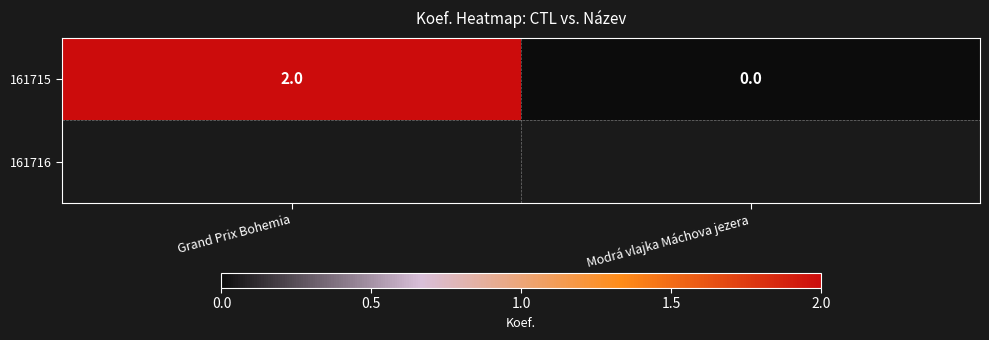

At which label is the value closest to 1?

Grand Prix Bohemia